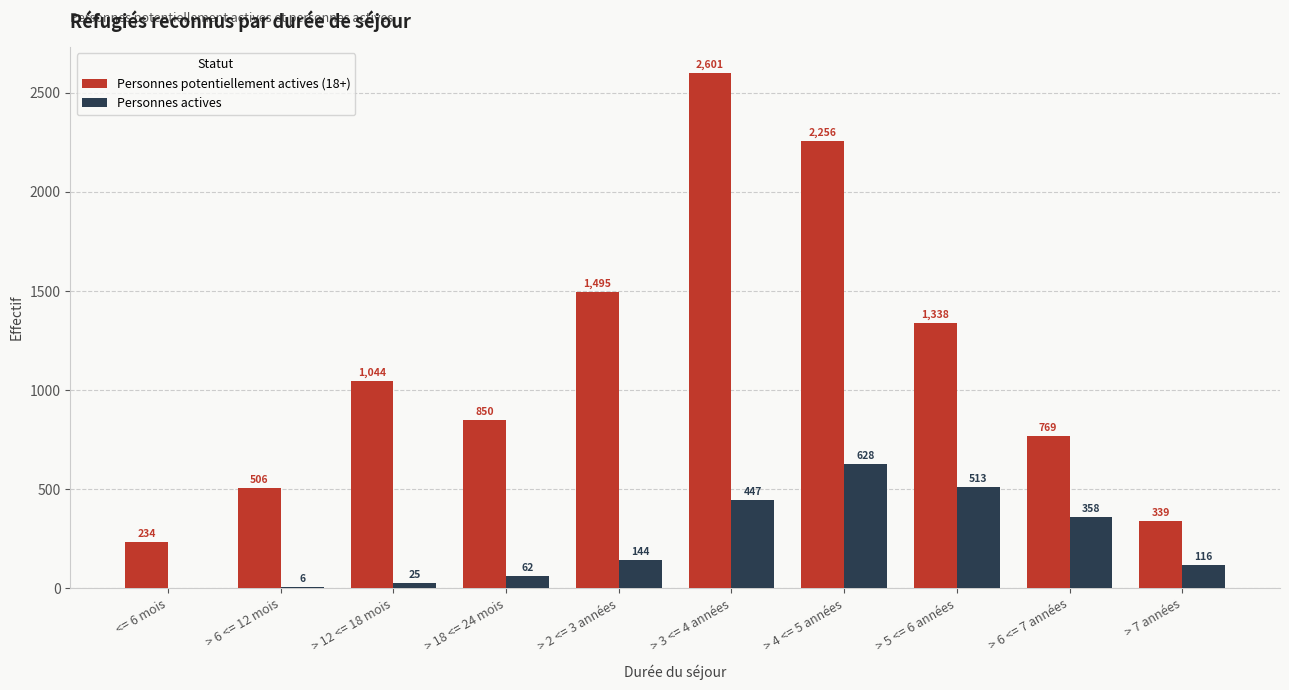

Count the number of data series in this chart.

2